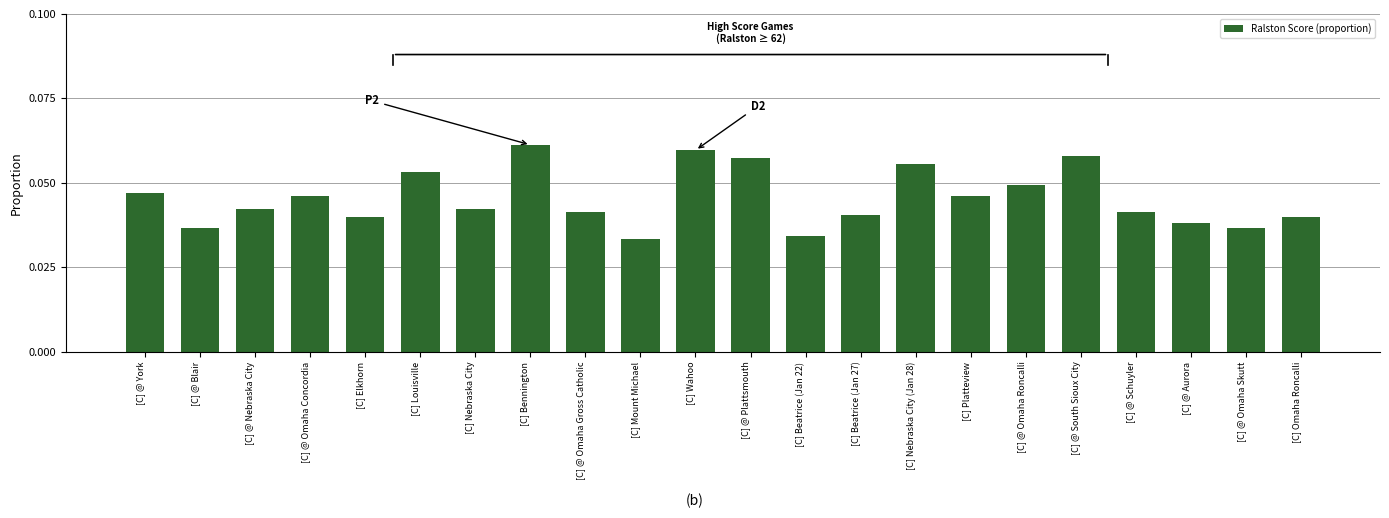

How many bars are there in total?

22